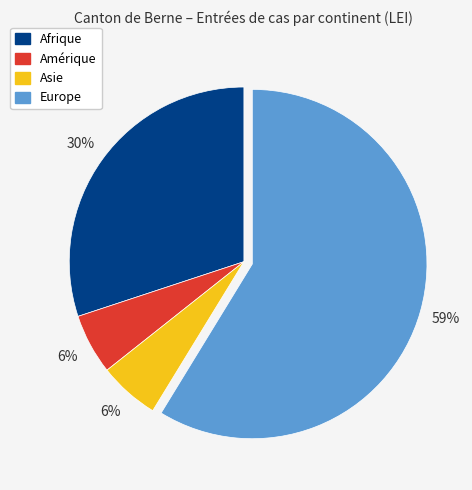

To the nearest percent, what is the average slice percentage?

25%